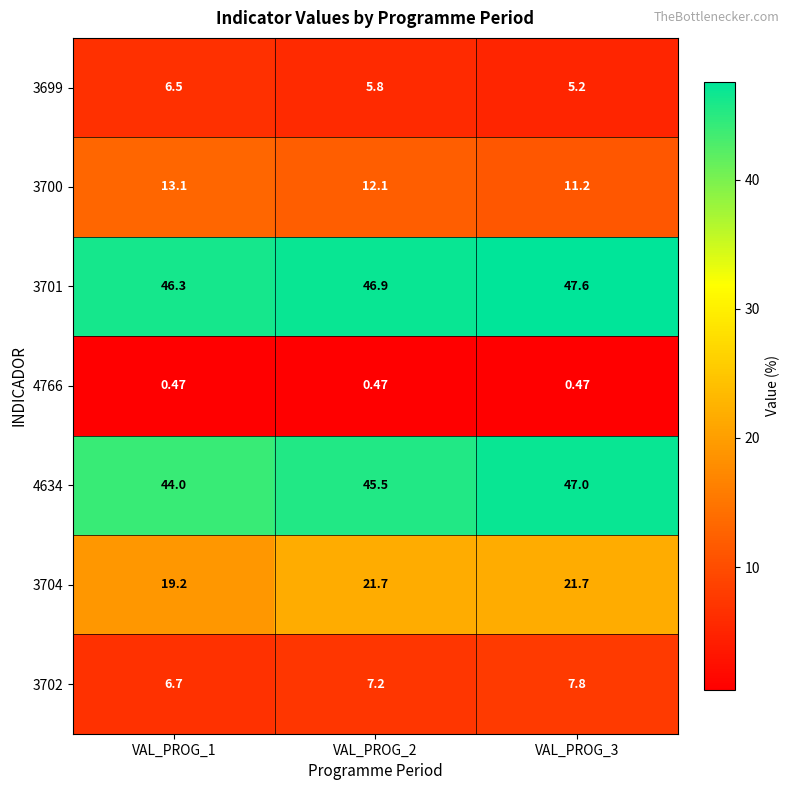

Is the value of 3702 at VAL_PROG_3 greater than the value of 4766 at VAL_PROG_2?

Yes